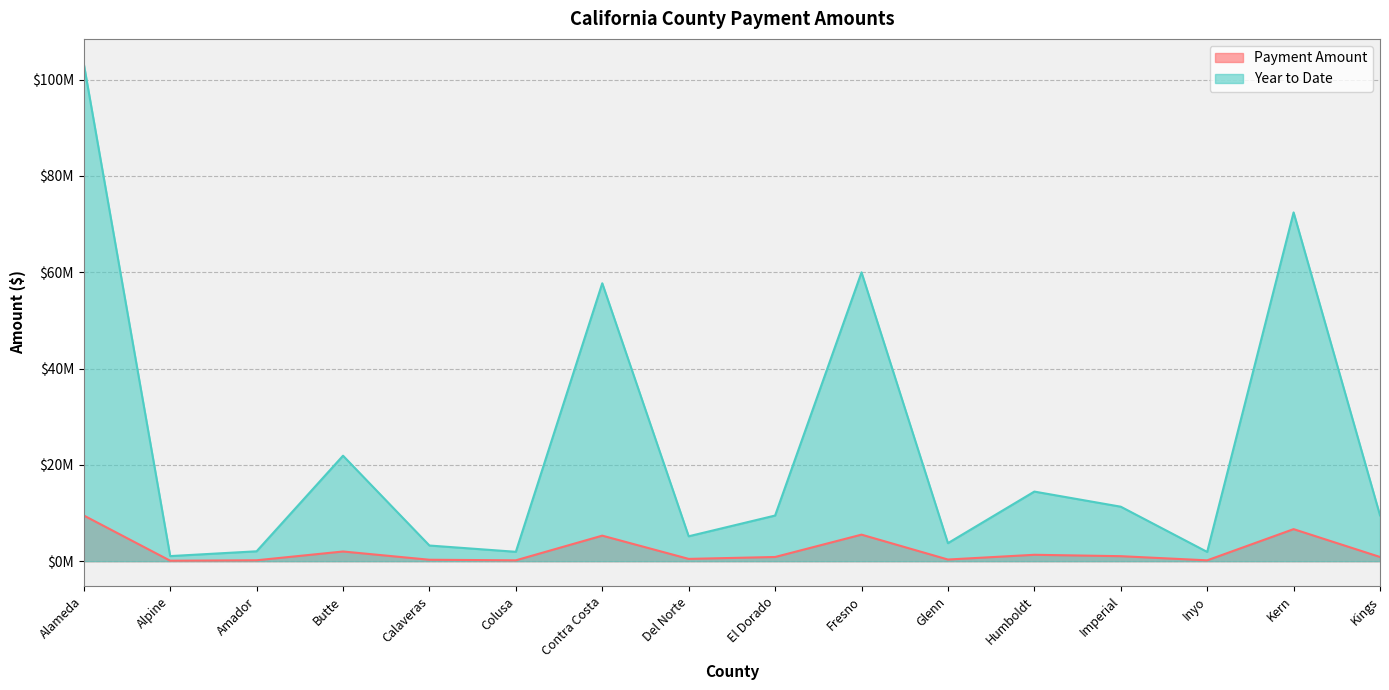

Reading right to left, extract all data points from this chart.

Payment Amount: Kings=874769.1	Kern=6655898.1	Inyo=176775.2	Imperial=1039898.3	Humboldt=1328346.3	Glenn=343857.7	Fresno=5512661.4	El Dorado=871155.4	Del Norte=475289.5	Contra Costa=5303819.3	Colusa=179081.4	Calaveras=298996.3	Butte=2013091.4	Amador=188642.6	Alpine=97284.7	Alameda=9493339.4
Year to Date: Kings=9519567.3	Kern=72431991.4	Inyo=1923734.6	Imperial=11316565.4	Humboldt=14455564.9	Glenn=3741989.2	Fresno=59990859.2	El Dorado=9480241.4	Del Norte=5172279.6	Contra Costa=57718160.1	Colusa=1948830.9	Calaveras=3253790.2	Butte=21907219.2	Amador=2052880.3	Alpine=1058688.9	Alameda=103310096.7